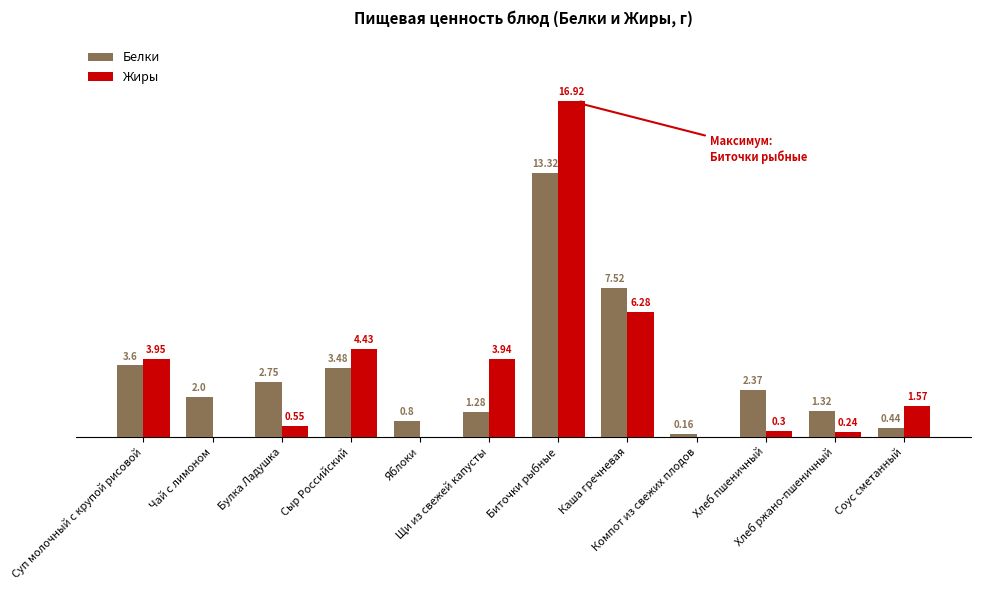

Which series has the largest total across all categories?

Белки